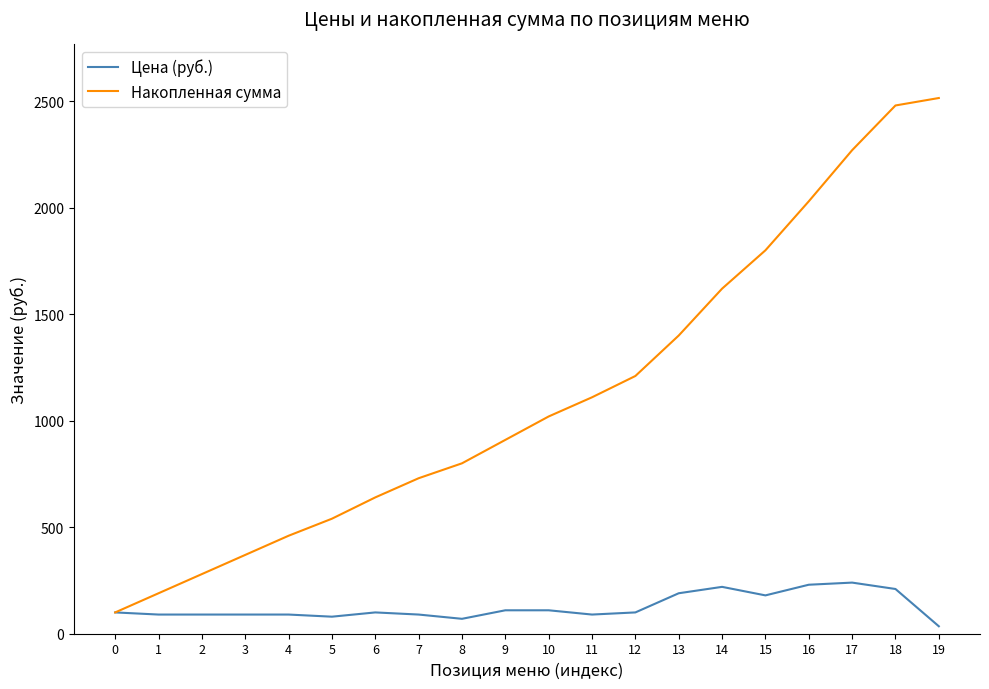

At how many categories does at least one series exceed 1285?

7